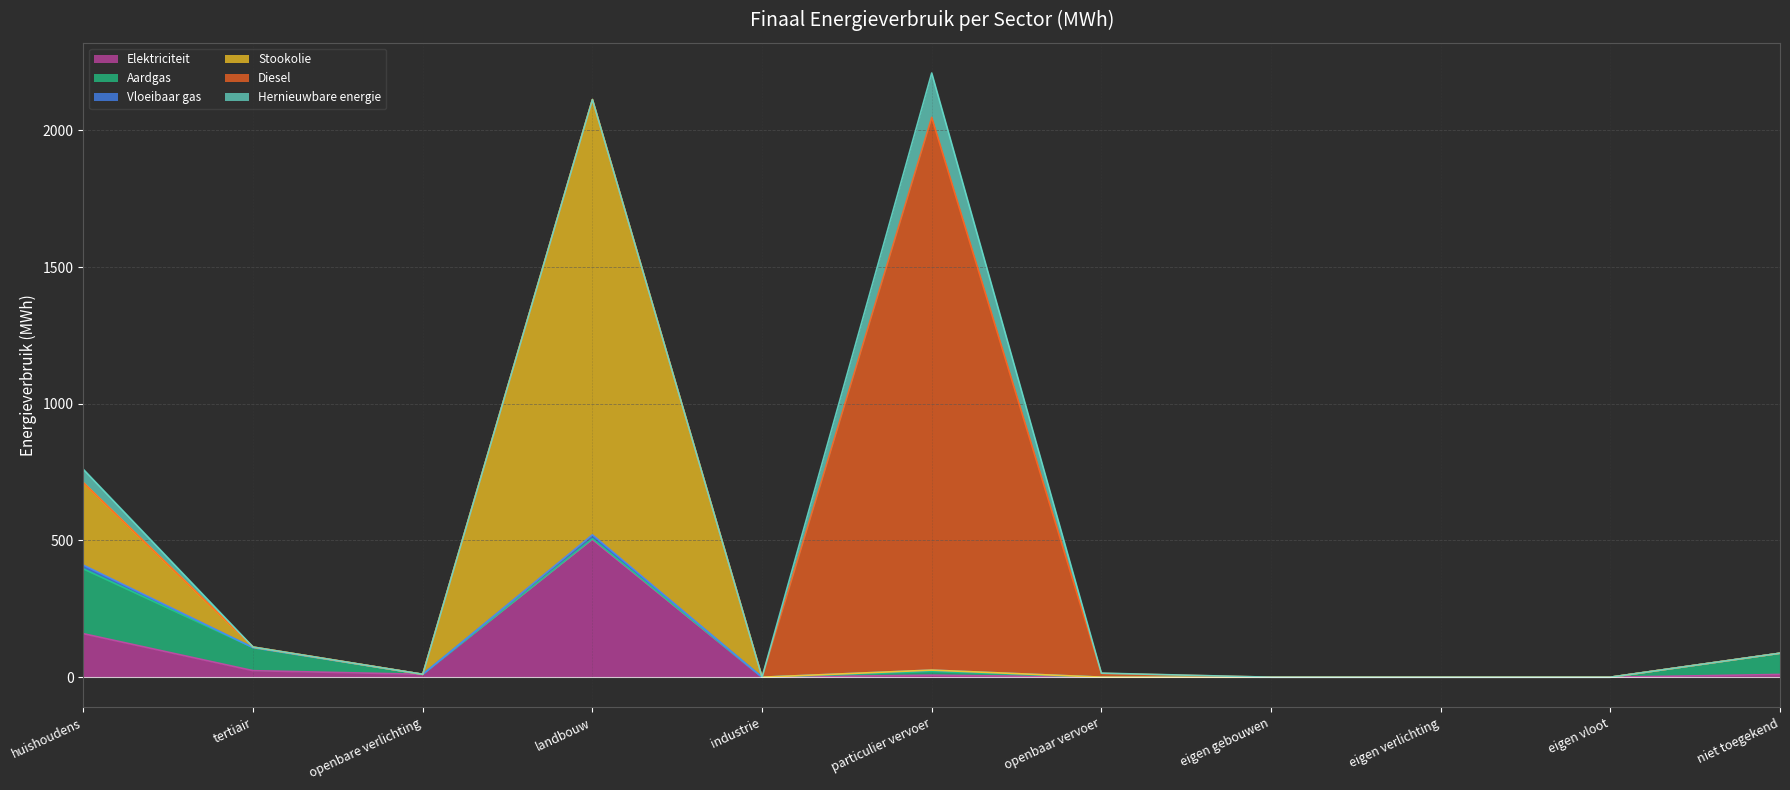

What is the sum of all Vloeibaar gas values?

33.4